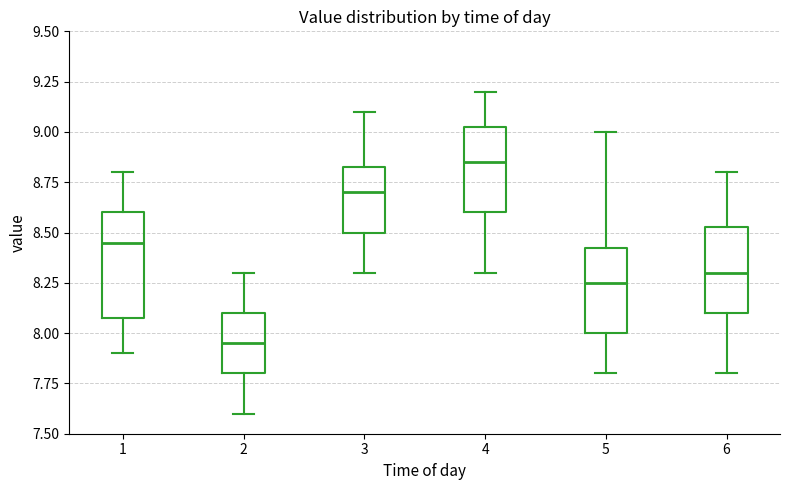

Reading left to right, transcribe this box plot: for each box, give where its median line is, the range the box spans, and where its two whiskers end, as read against the y-axis. The values are not printed on the chart, so give them approximately, as read against the axis.

1: median 8.45, box 8.10 to 8.60, whiskers 7.90 to 8.80
2: median 7.95, box 7.80 to 8.10, whiskers 7.60 to 8.30
3: median 8.70, box 8.50 to 8.85, whiskers 8.30 to 9.10
4: median 8.85, box 8.60 to 9.05, whiskers 8.30 to 9.20
5: median 8.25, box 8.00 to 8.45, whiskers 7.80 to 9.00
6: median 8.30, box 8.10 to 8.55, whiskers 7.80 to 8.80